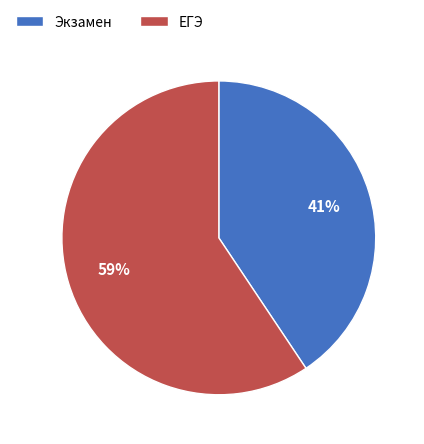

Which has a higher value, Экзамен or ЕГЭ?

ЕГЭ